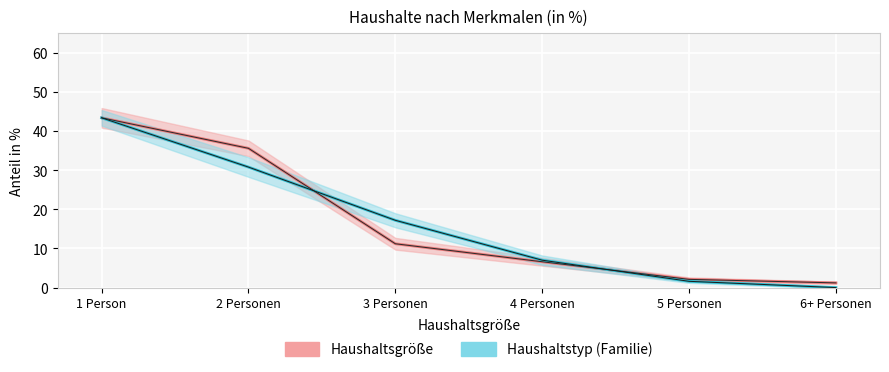

Which category has the highest value across all series?

1 Person